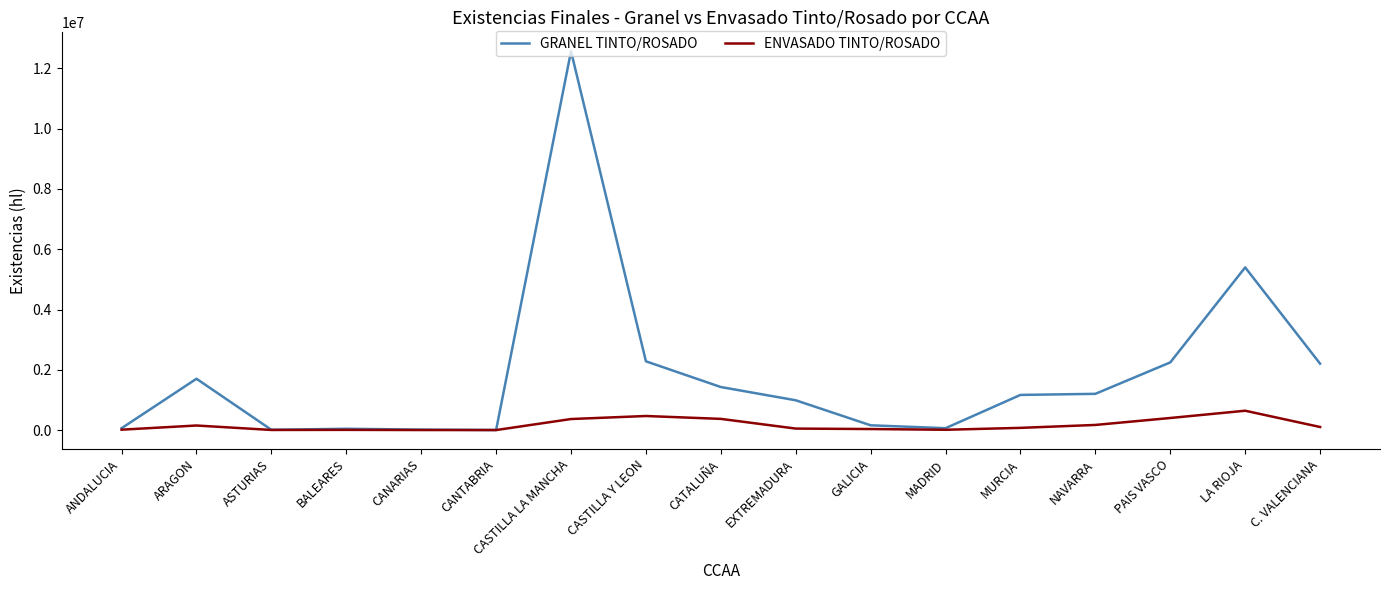

Where is GRANEL TINTO/ROSADO nearest to the value 6286183?

LA RIOJA